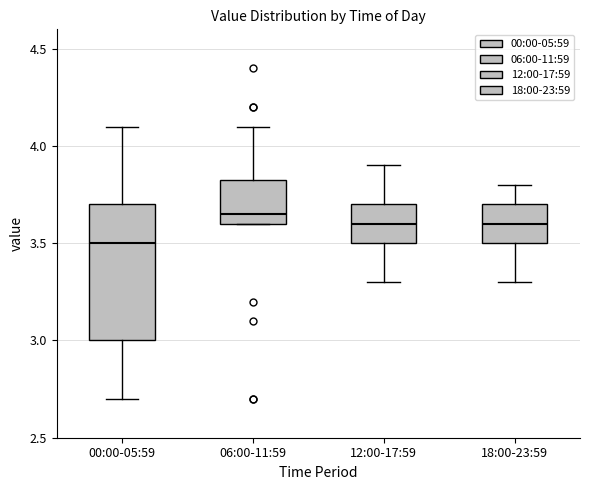

Where does the upper whisker of the box for 06:00-11:59 end on the y-axis? The values are not printed on the chart, so give them approximately, as read against the axis.

4.10